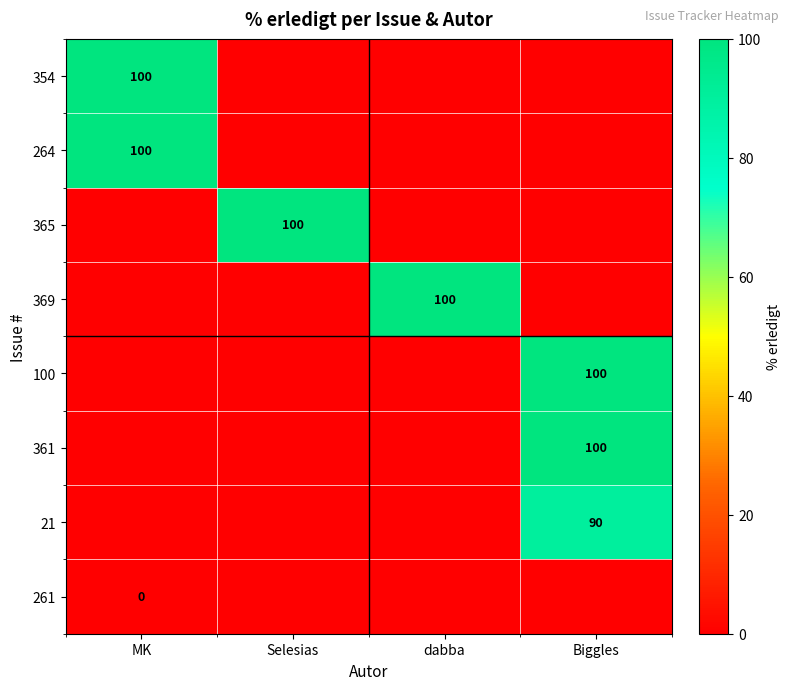

What is the maximum value shown in the chart?

100.0